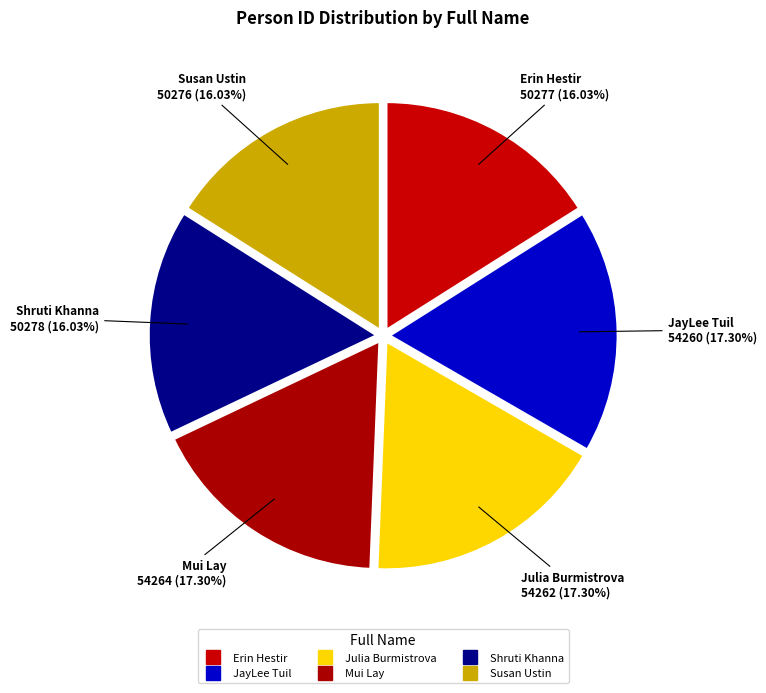

Which category has the biggest portion of the pie?

Mui Lay